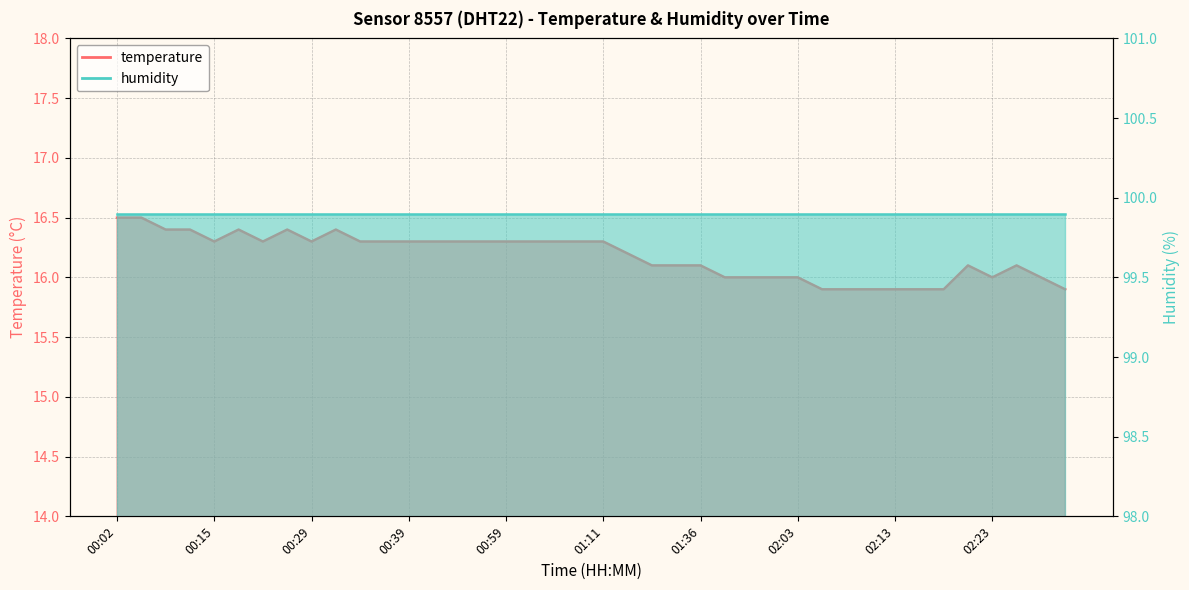

Reading right to left, extract all data points from this chart.

15.9	16.0	16.1	16.0	16.1	15.9	15.9	15.9	15.9	15.9	15.9	16.0	16.0	16.0	16.0	16.1	16.1	16.1	16.2	16.3	16.3	16.3	16.3	16.3	16.3	16.3	16.3	16.3	16.3	16.3	16.4	16.3	16.4	16.3	16.4	16.3	16.4	16.4	16.5	16.5